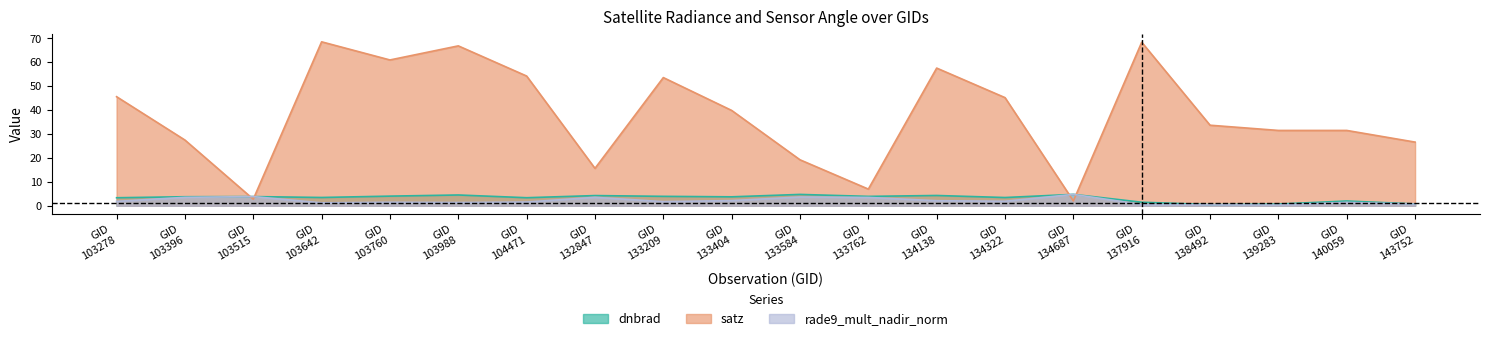

Between which two adjacent categories do satz and rade9_mult_nadir_norm first intersect?

GID
103396 and GID
103515